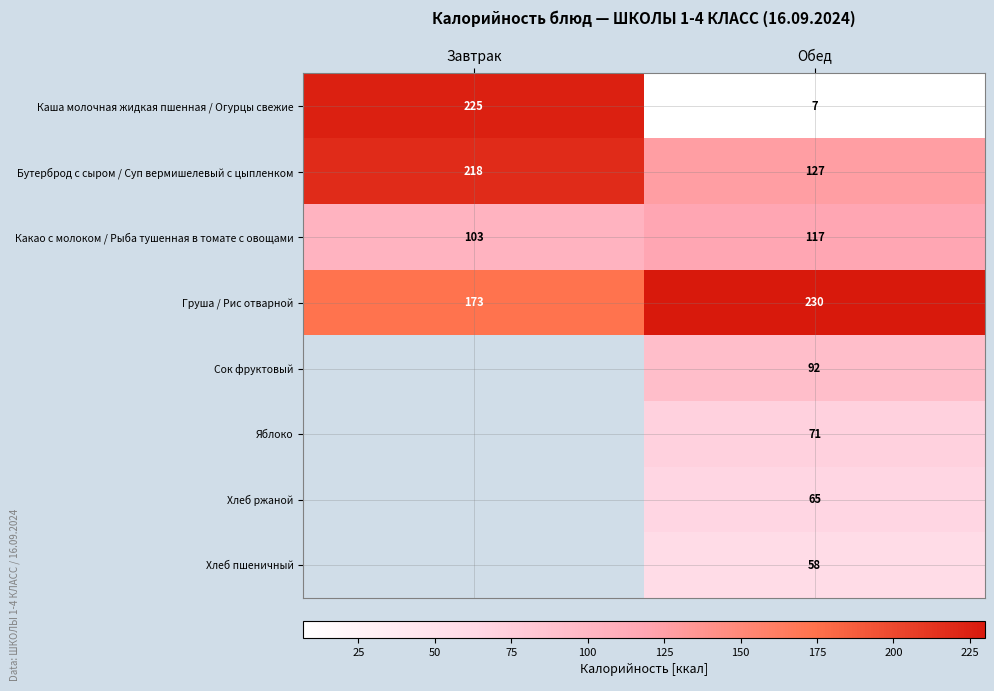

Is the value of Каша молочная жидкая пшенная / Огурцы свежие at Завтрак greater than the value of Хлеб пшеничный at Обед?

Yes